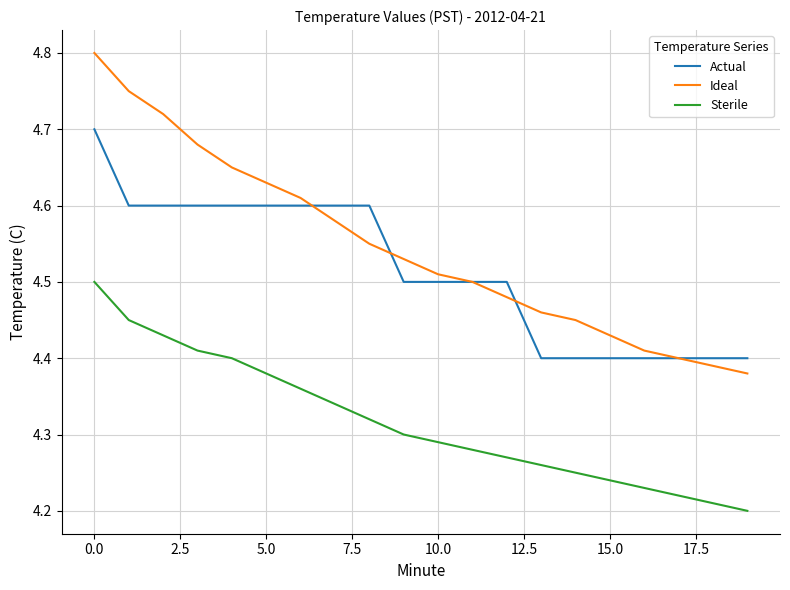

Rank the series by their maximum value, from highest to lowest.

Ideal, Actual, Sterile